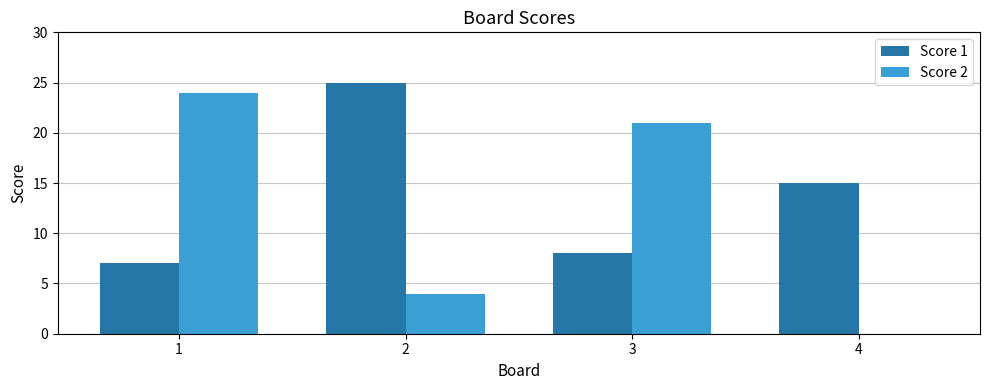

Which series has the largest range (max minus min)?

Score 2